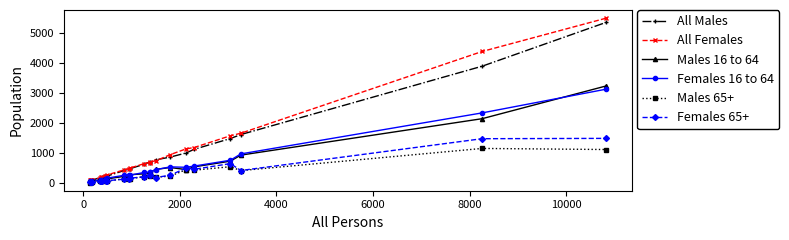

What is the highest value of the All Males series?

5342